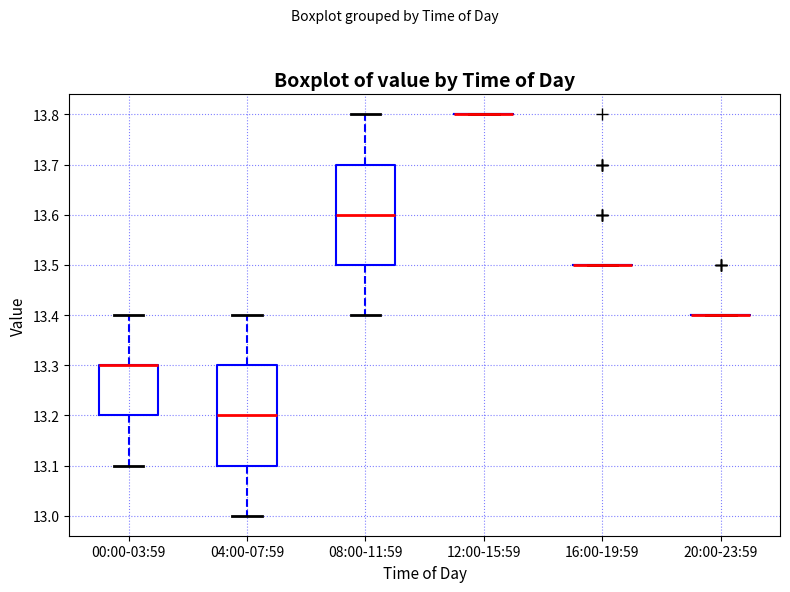

Where is the upper edge of the box for 08:00-11:59 on the y-axis? The values are not printed on the chart, so give them approximately, as read against the axis.

13.7